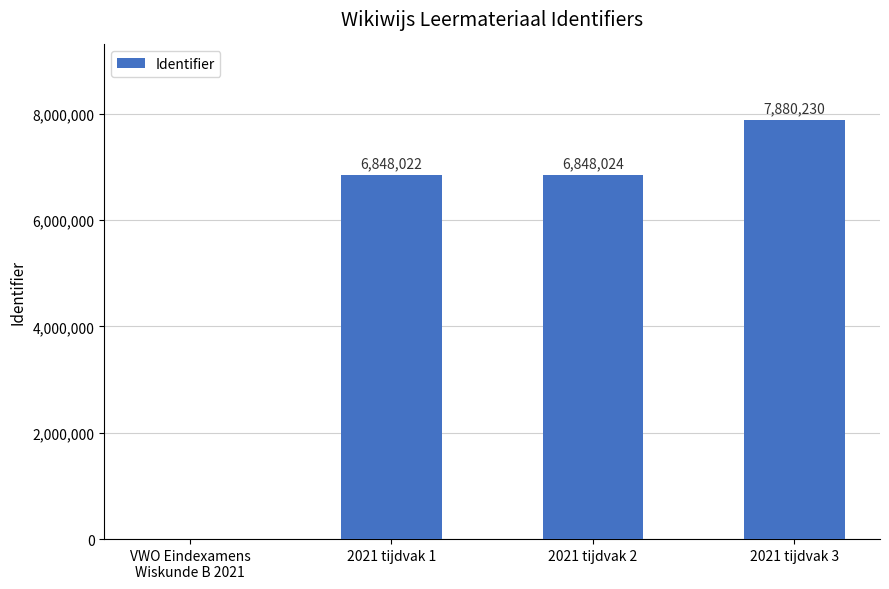

What is the ratio of the value at 2021 tijdvak 3 to the value at 2021 tijdvak 1?

1.2